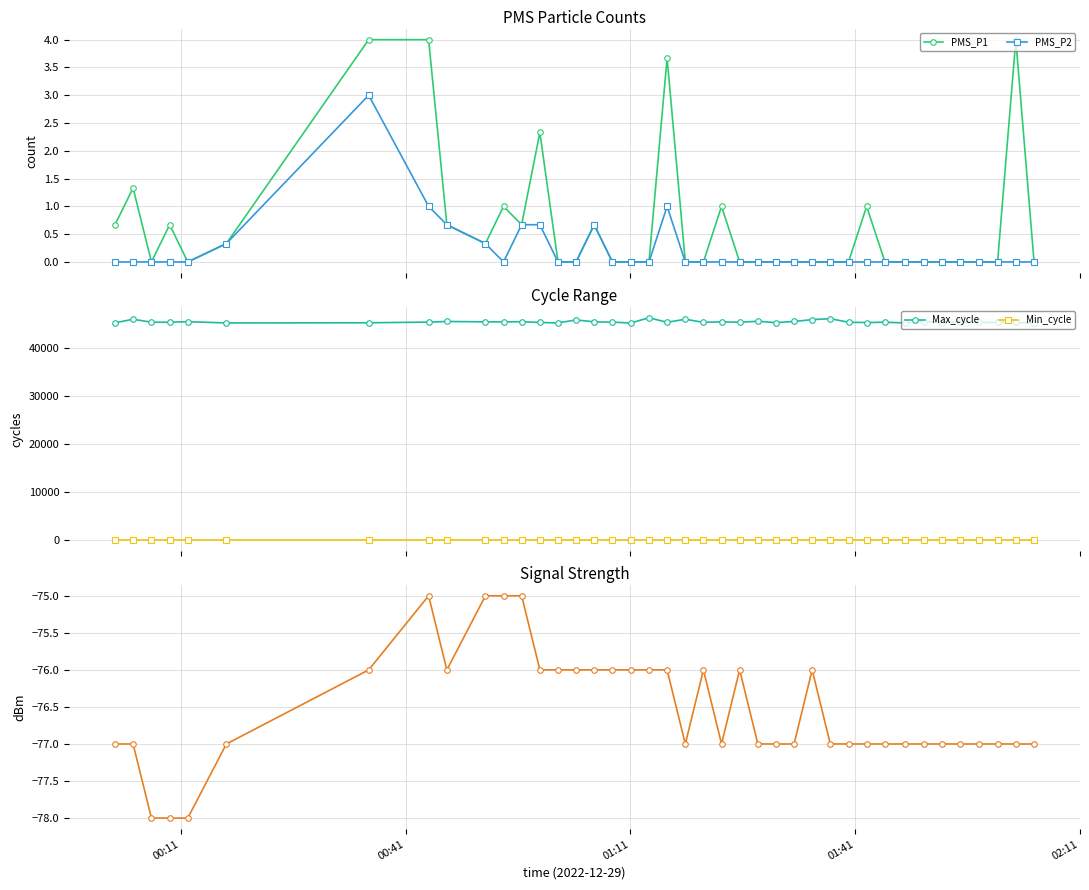

What is the value of the PMS_P2 point at the 6th from the left?

0.3